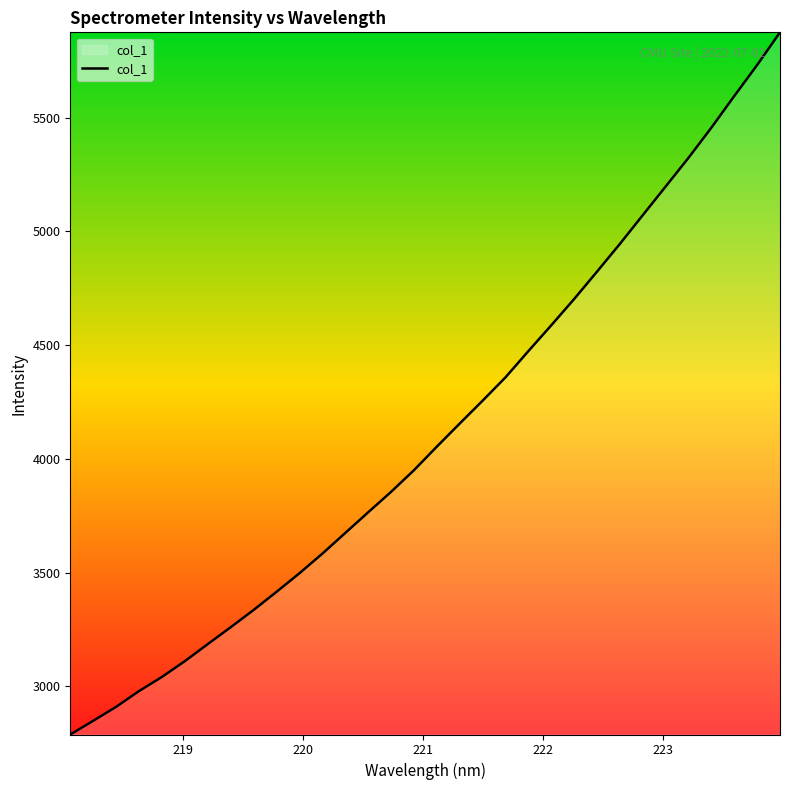

Does the chart have visible grid lines?

No